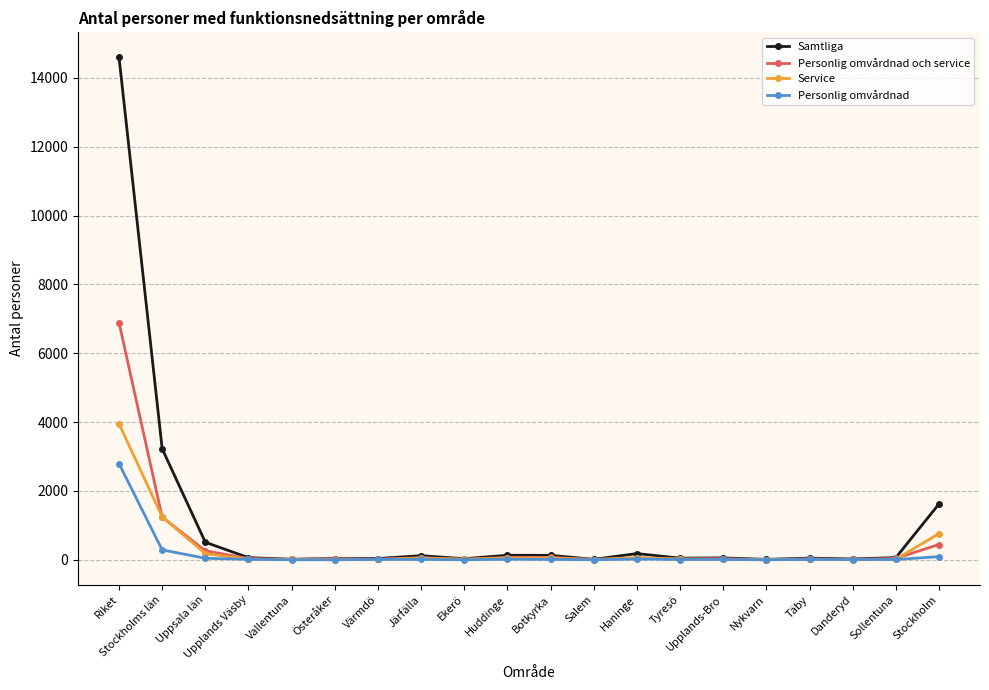

At which category is the sum across all series the highest?

Riket